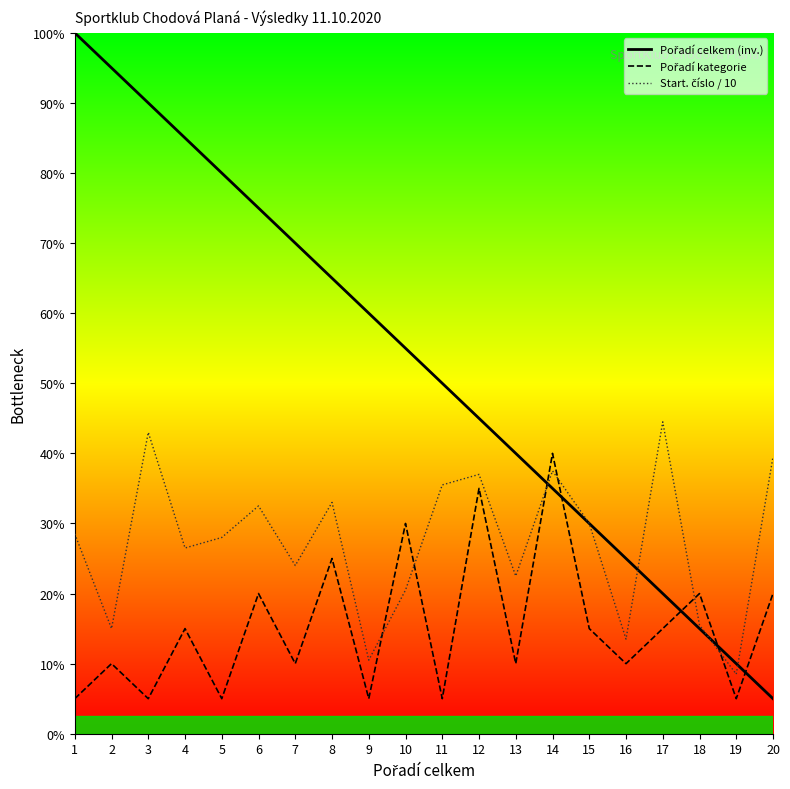

Reading right to left, transcribe all the data shown in this chart.

Pořadí celkem (inv.): 20=1.0	19=2.0	18=3.0	17=4.0	16=5.0	15=6.0	14=7.0	13=8.0	12=9.0	11=10.0	10=11.0	9=12.0	8=13.0	7=14.0	6=15.0	5=16.0	4=17.0	3=18.0	2=19.0	1=20.0
Pořadí kategorie: 20=4.0	19=1.0	18=4.0	17=3.0	16=2.0	15=3.0	14=8.0	13=2.0	12=7.0	11=1.0	10=6.0	9=1.0	8=5.0	7=2.0	6=4.0	5=1.0	4=3.0	3=1.0	2=2.0	1=1.0
Start. číslo / 10: 20=7.9	19=1.7	18=3.1	17=8.9	16=2.7	15=6.0	14=7.5	13=4.5	12=7.4	11=7.1	10=4.1	9=2.1	8=6.6	7=4.8	6=6.5	5=5.6	4=5.3	3=8.6	2=3.0	1=5.7